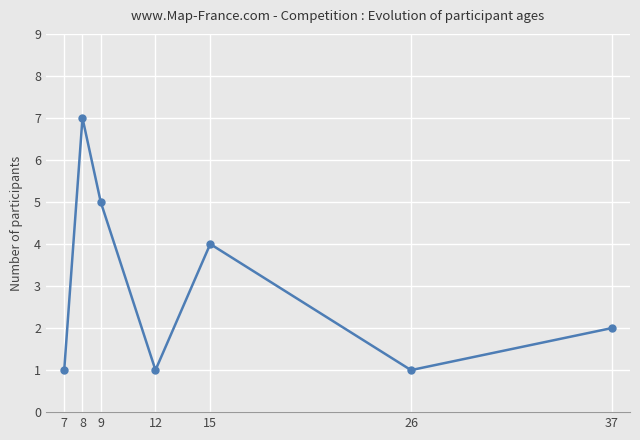

What is the sum of all values?

21